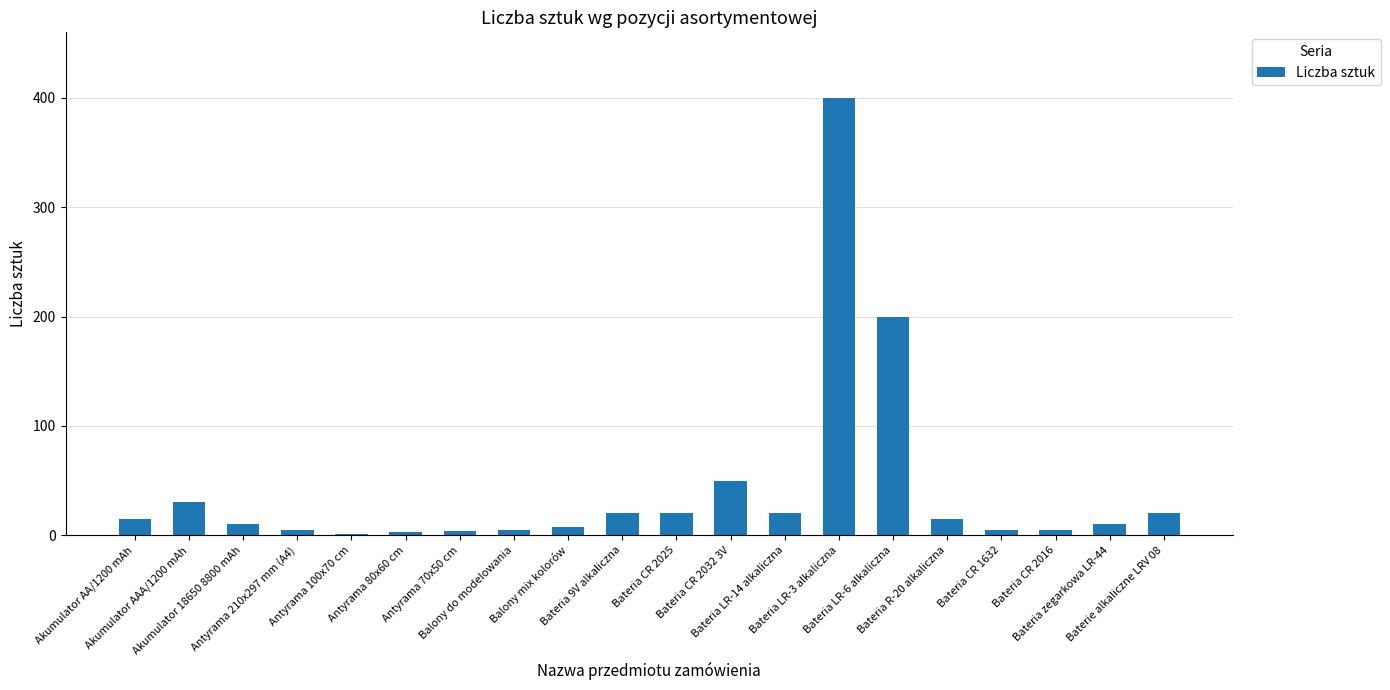

What is the maximum value shown in the chart?

400